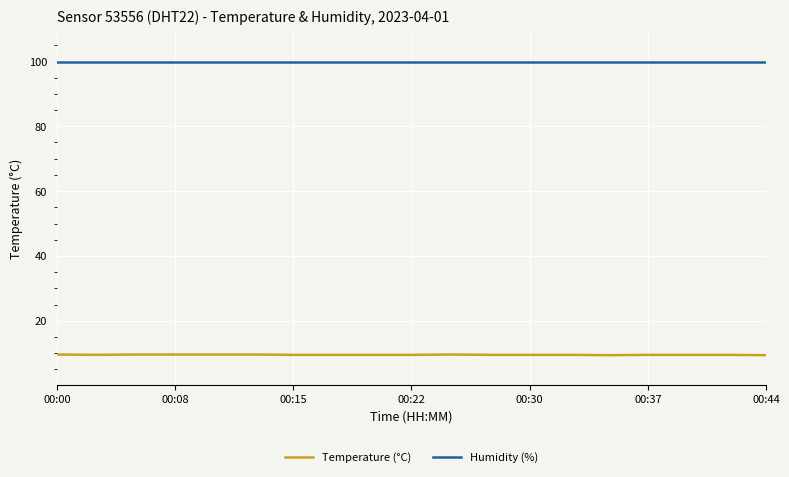

List the series in order of their overall mean, lowest first.

Temperature (°C), Humidity (%)